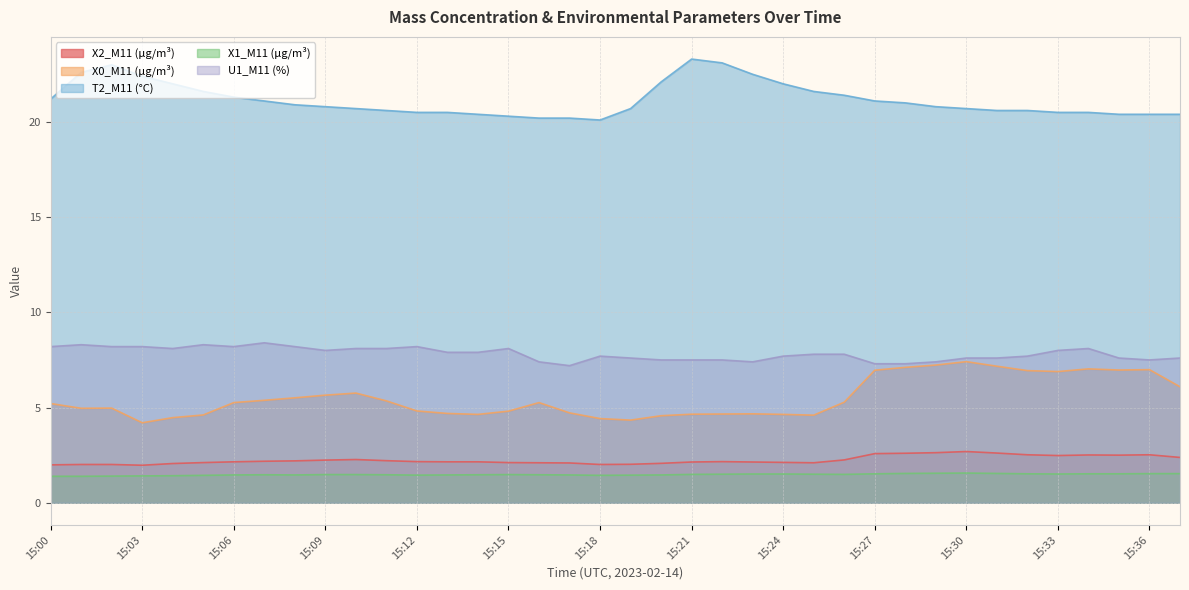

True or false: T2_M11 (°C) has more than 1 points higher than both neighbors.

True